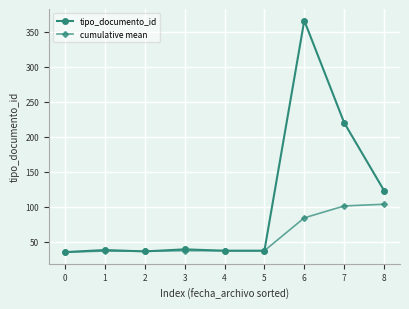

Which series has the largest total across all categories?

tipo_documento_id